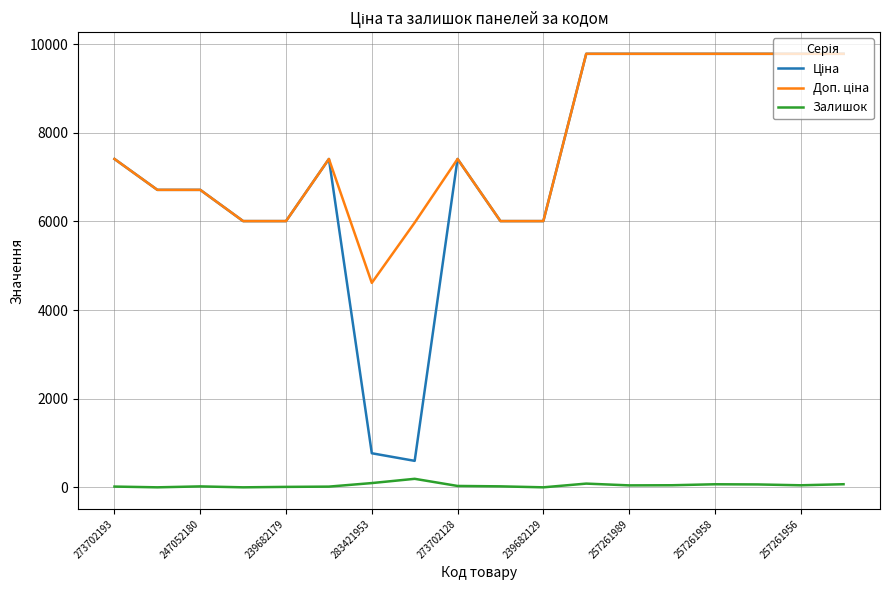

What is the maximum value shown in the chart?

9783.3